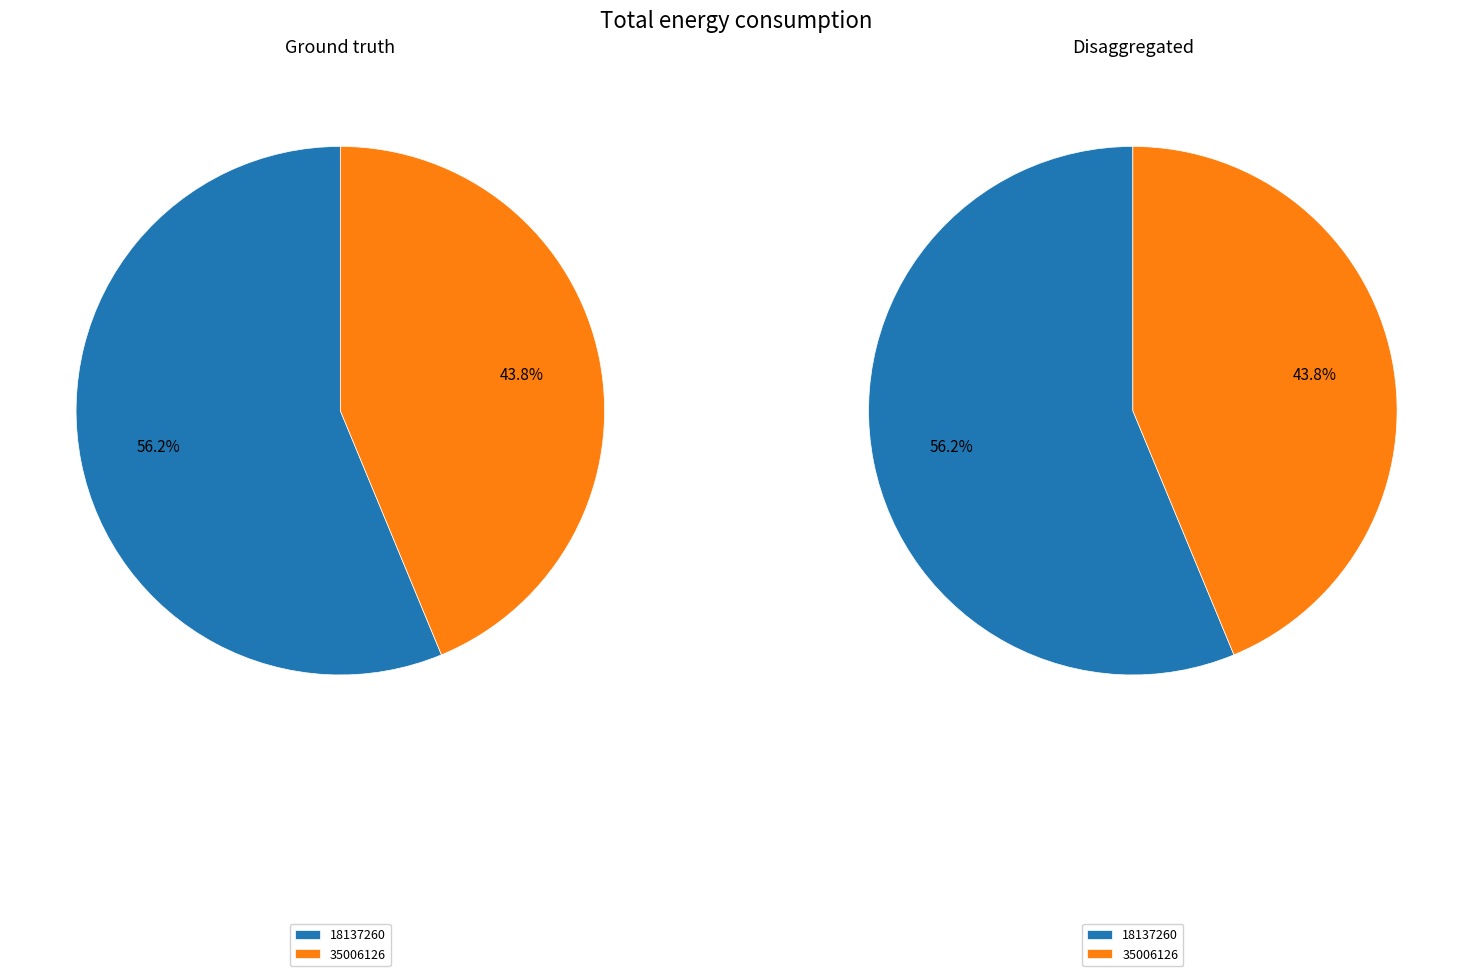

Count the number of slices in the pie.

2